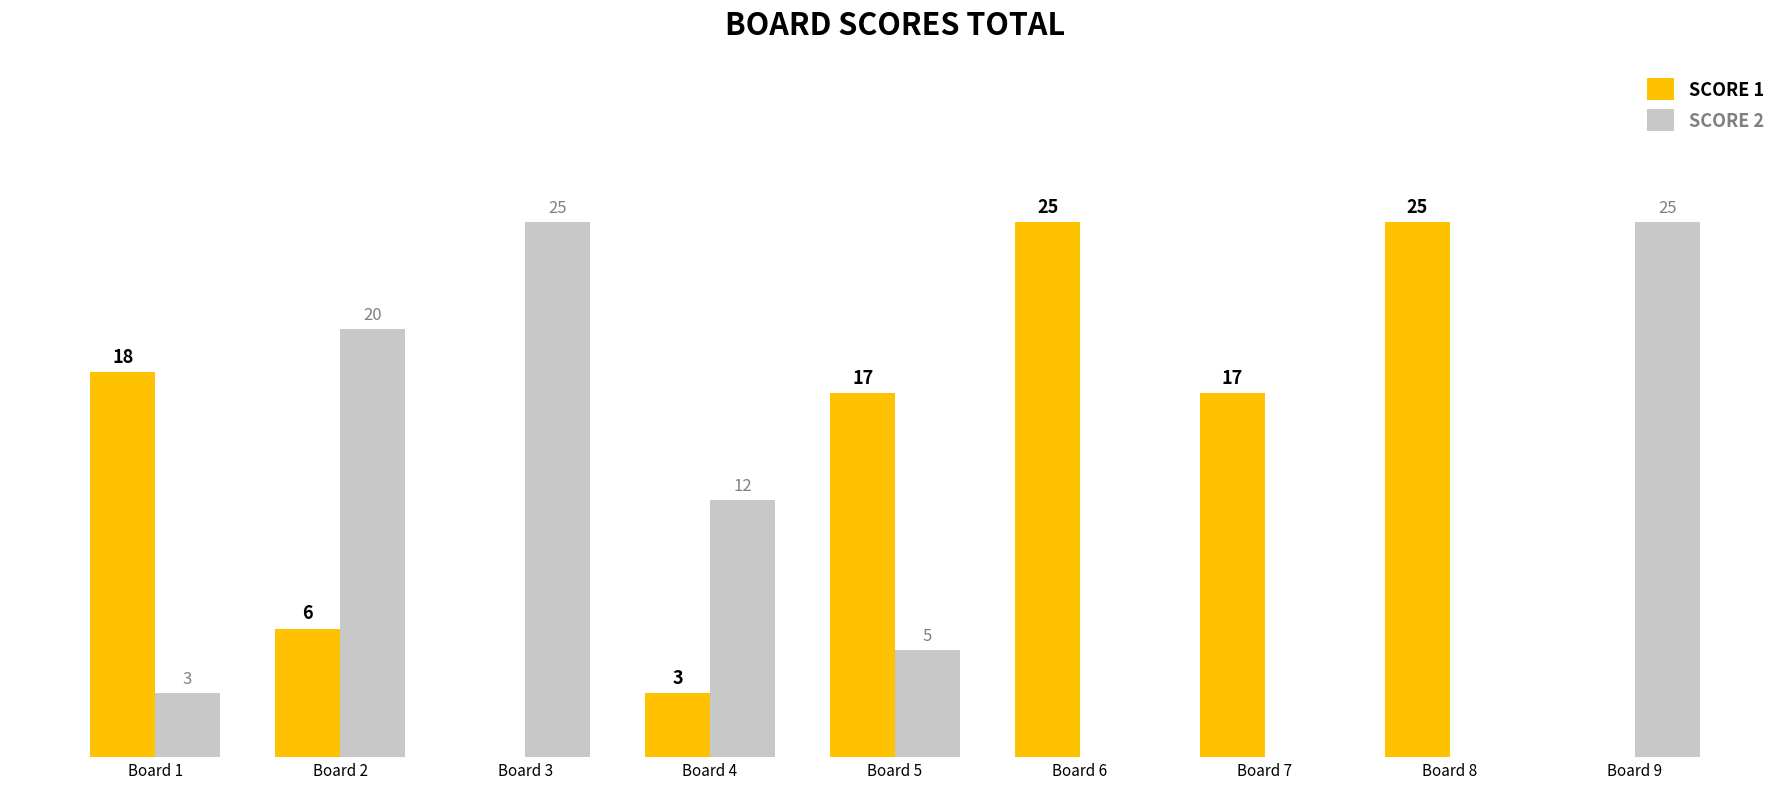

Between Board 1 and Board 3, which series saw the biggest shift?

SCORE 2